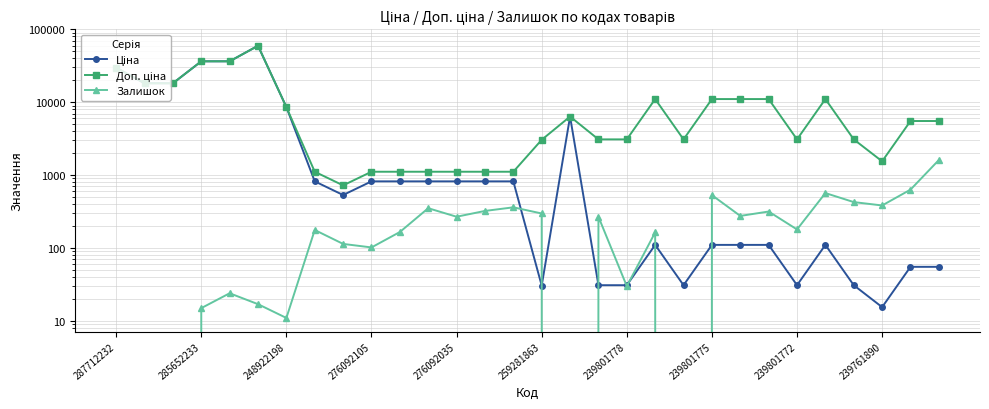

At how many categories does at least one series exceed 19305?

4